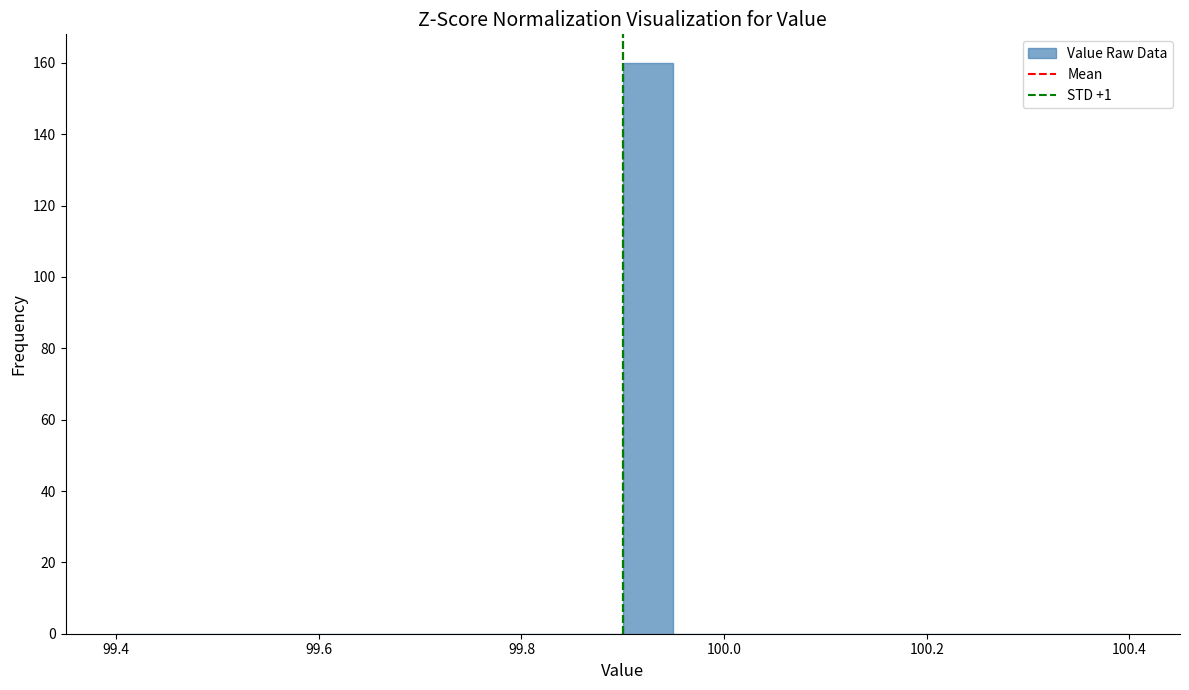

Around what value on the x-axis is the tallest bar? Give the approximate position of its centre, as read against the axis.

99.92